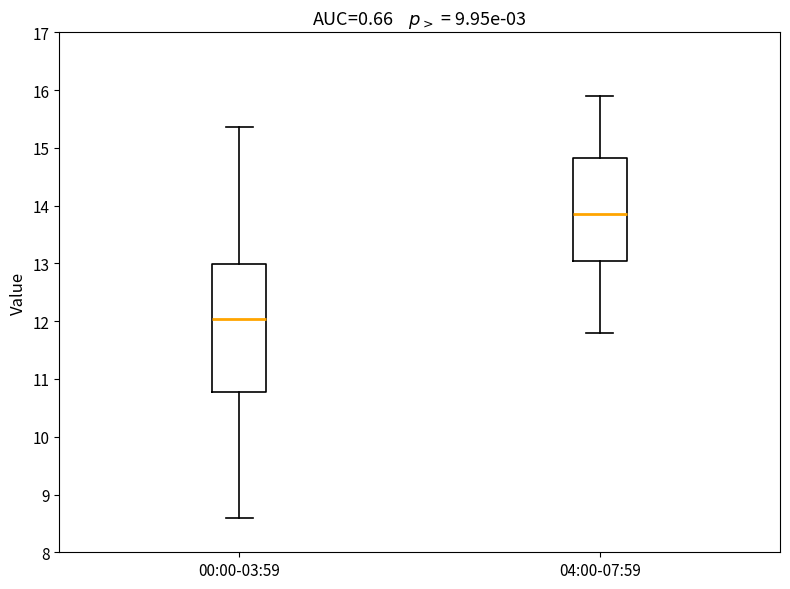

Where is the lower edge of the box for 04:00-07:59 on the y-axis? The values are not printed on the chart, so give them approximately, as read against the axis.

13.1